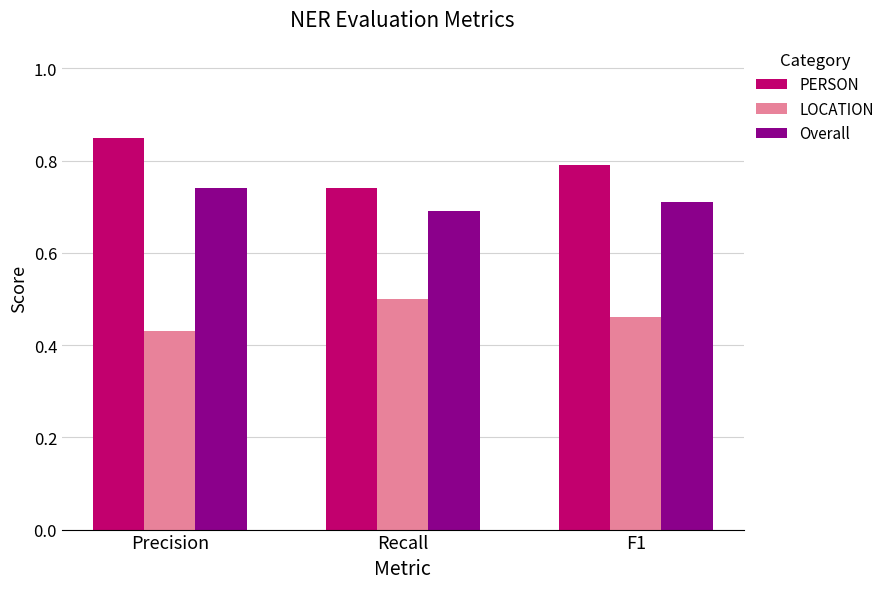

Which category has the highest value across all series?

Precision